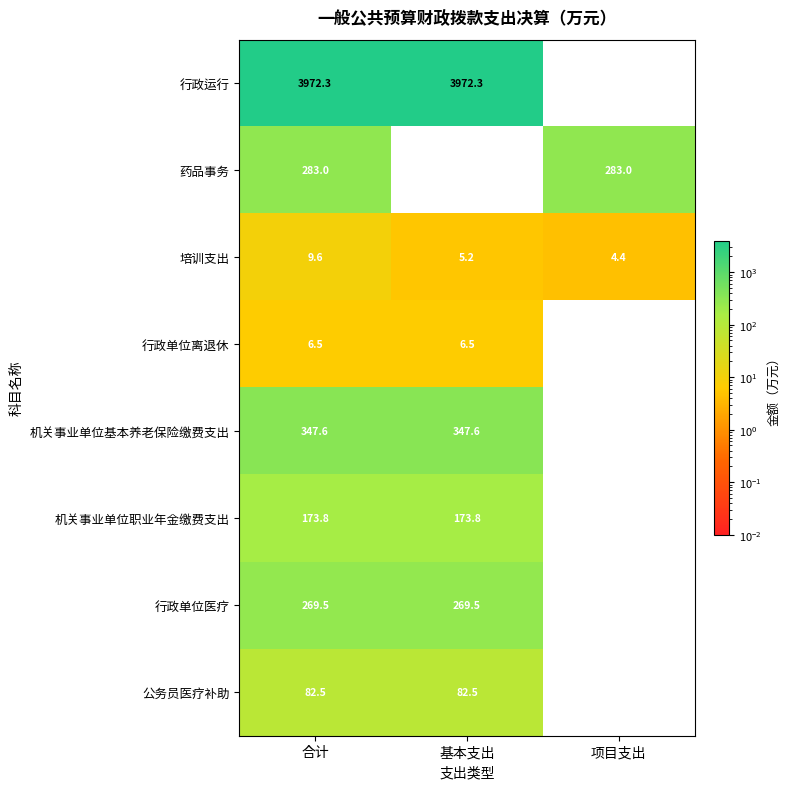

Rank the series by their maximum value, from highest to lowest.

行政运行, 机关事业单位基本养老保险缴费支出, 药品事务, 行政单位医疗, 机关事业单位职业年金缴费支出, 公务员医疗补助, 培训支出, 行政单位离退休